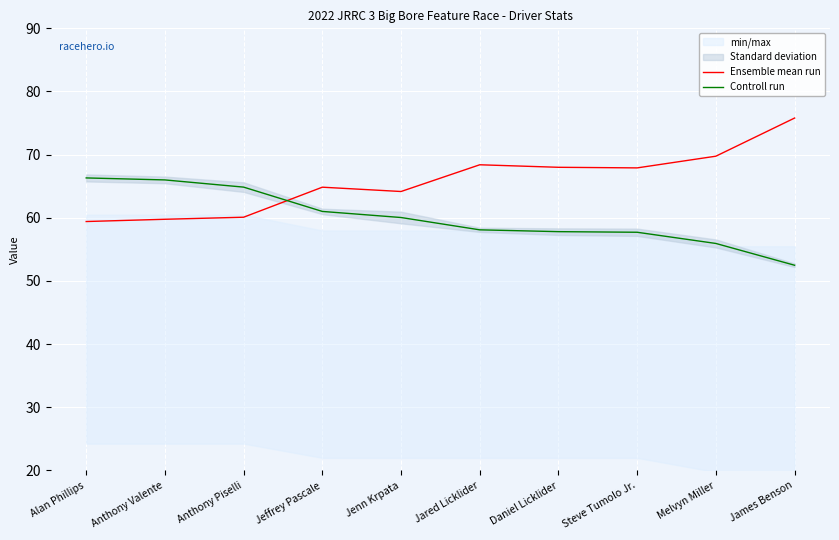

What is the sum of the Ensemble mean run values at Anthony Piselli and Alan Phillips?

119.5